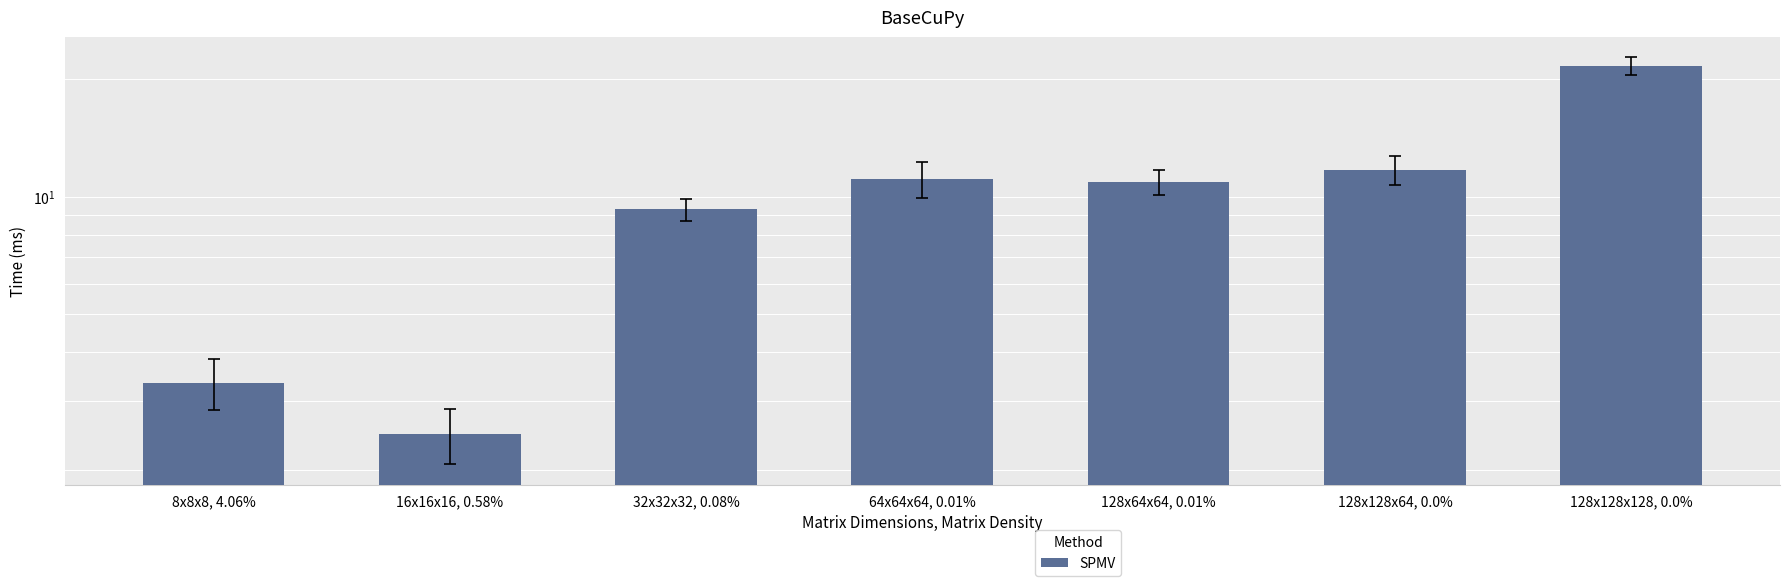

How many values are below 10?

3